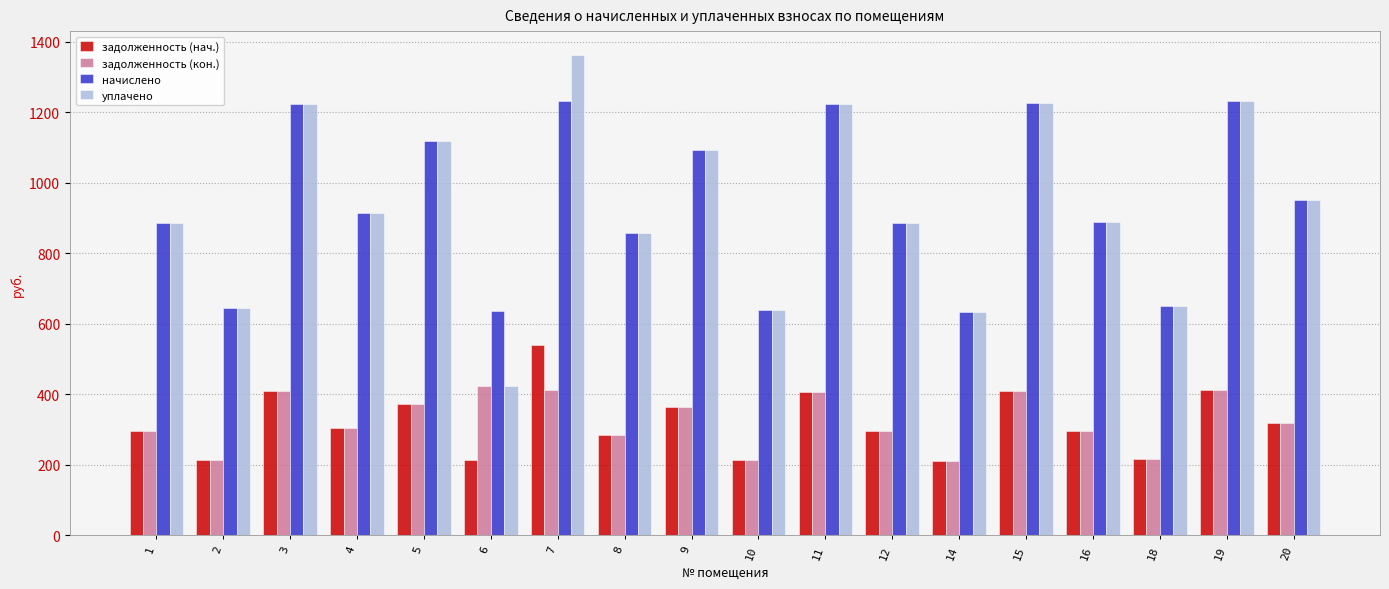

What is the approximate value of задолженность (кон.) at 12?

295.2